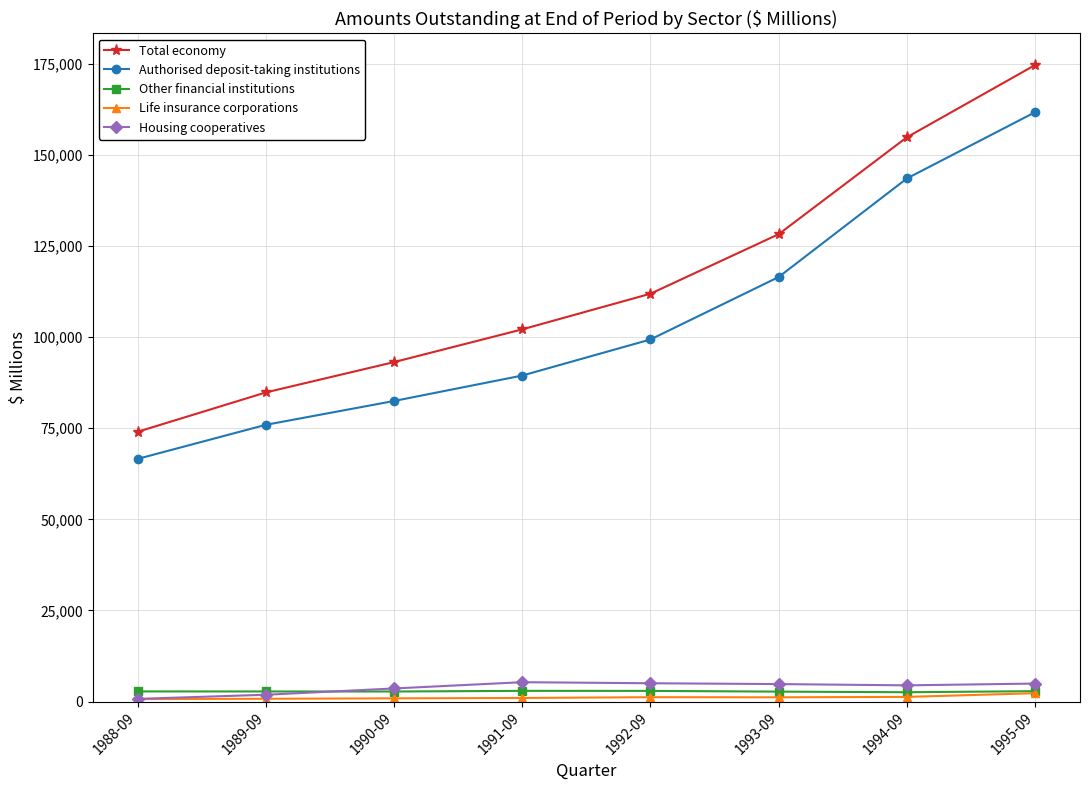

What is the difference between the maximum and second lowest values in the Total economy series?

89831